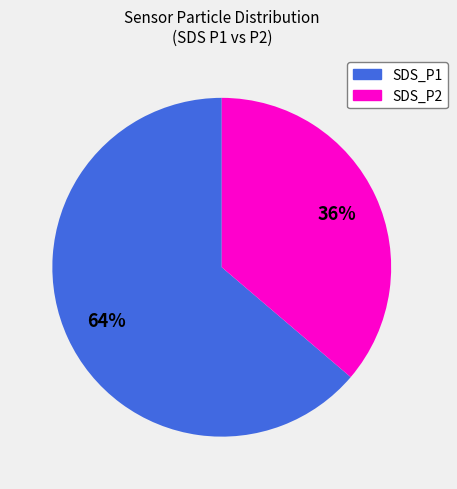

Count the number of slices in the pie.

2